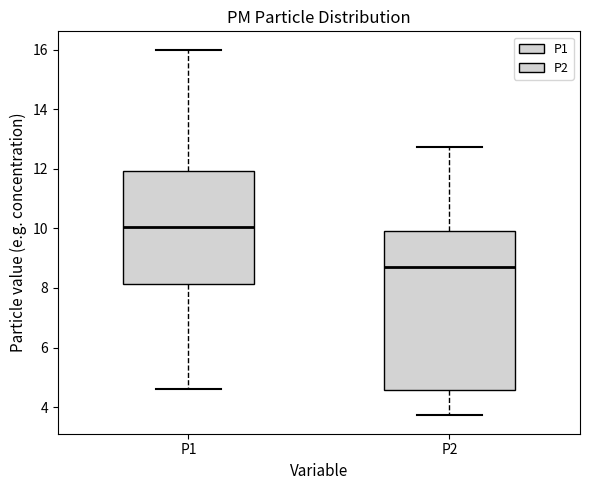

Where does the median line of the box for P2 sit on the y-axis? The values are not printed on the chart, so give them approximately, as read against the axis.

8.8